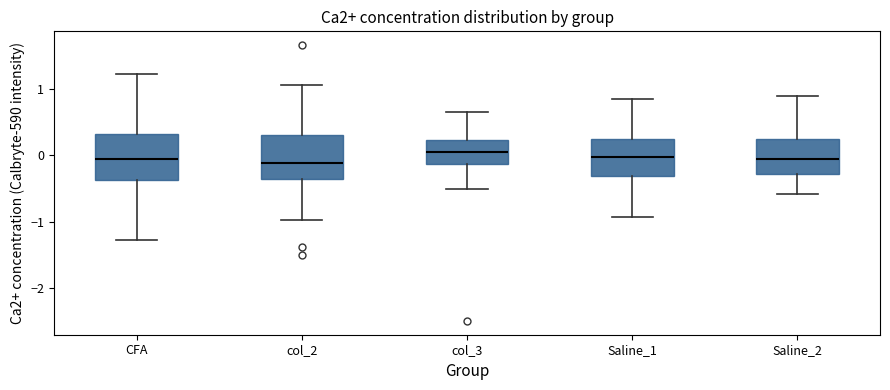

Where is the lower edge of the box for Saline_2 on the y-axis? The values are not printed on the chart, so give them approximately, as read against the axis.

-0.3